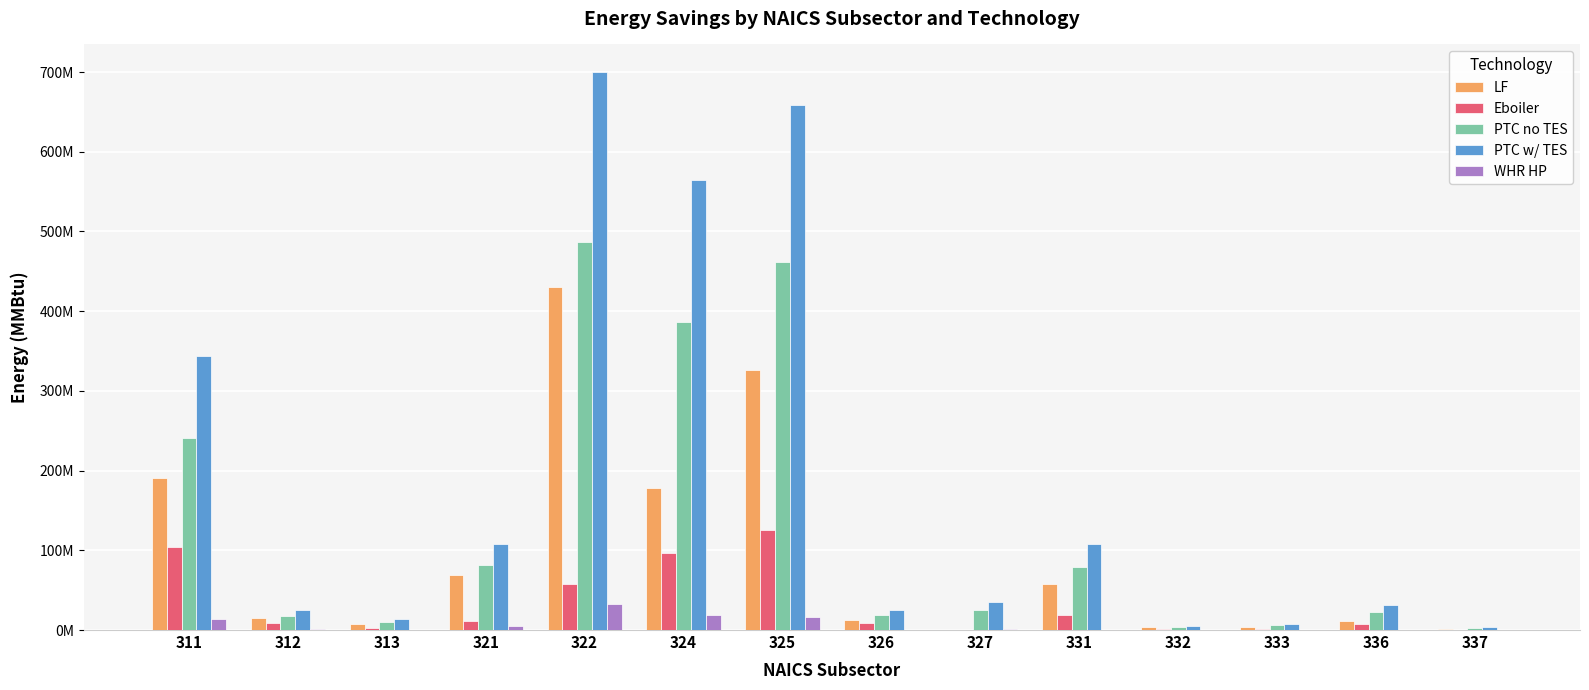

The value of WHR HP at 332 is 419649.8. True or false?

False